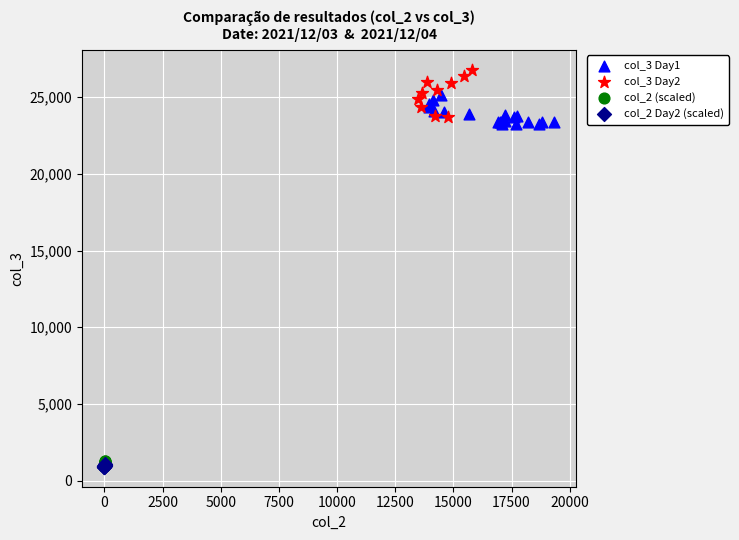

Which series reaches the maximum Y coordinate?

col_3 Day2